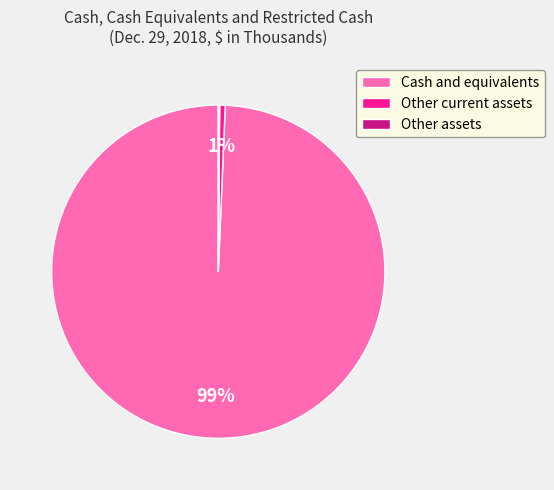

Does any single category account for the majority?

Yes